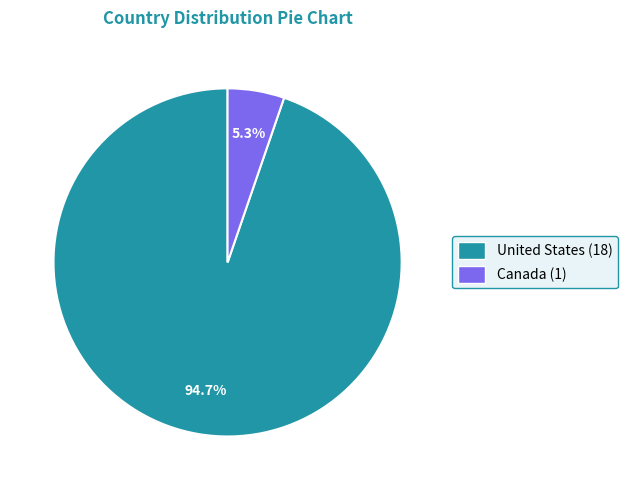

What is the smallest slice in the pie chart?

Canada